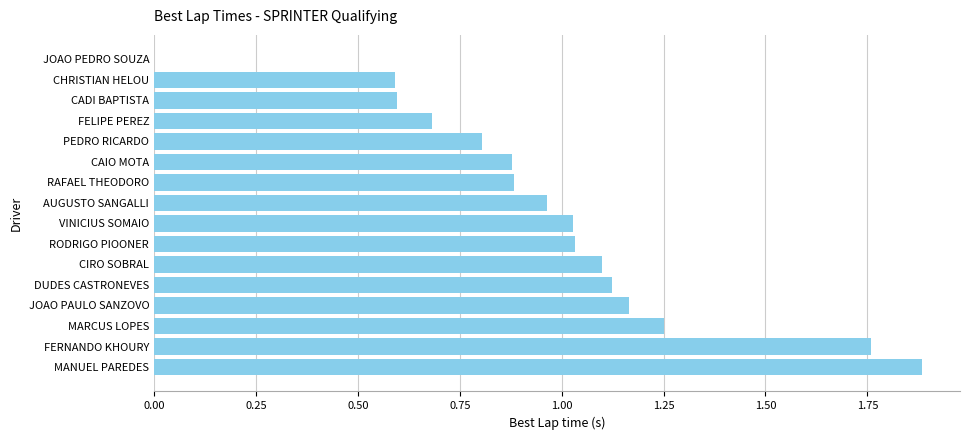

Which label corresponds to the largest value in the chart?

MANUEL PAREDES